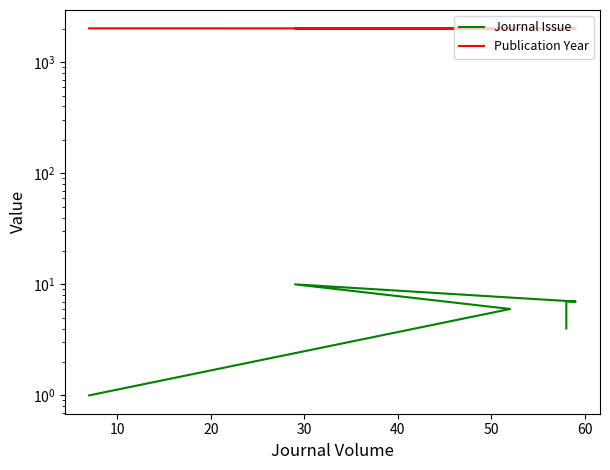

What is the average value of the Publication Year series?

2019